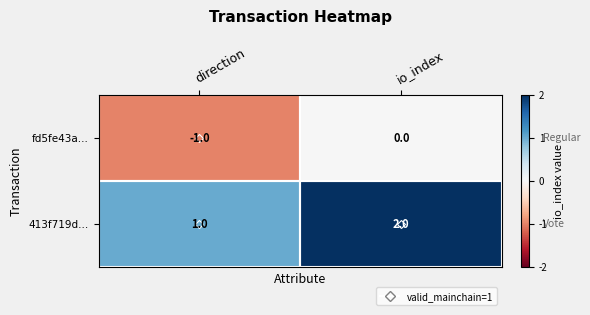

At which category is the sum across all series the highest?

io_index